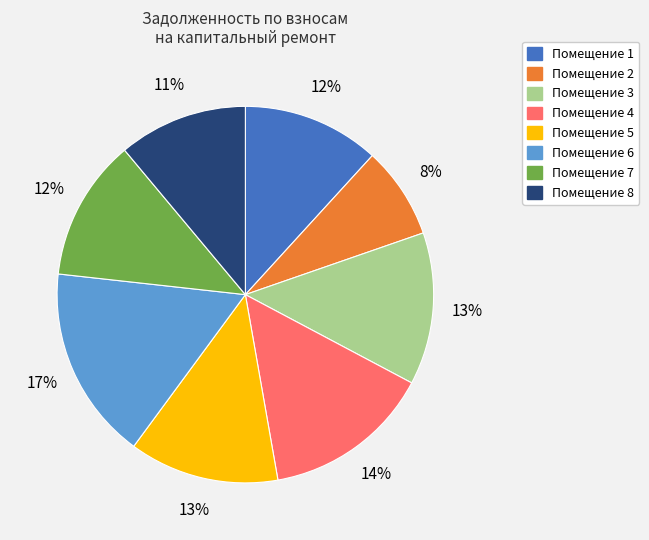

To the nearest percent, what is the difference between the largest and smallest slice percentages?

9%